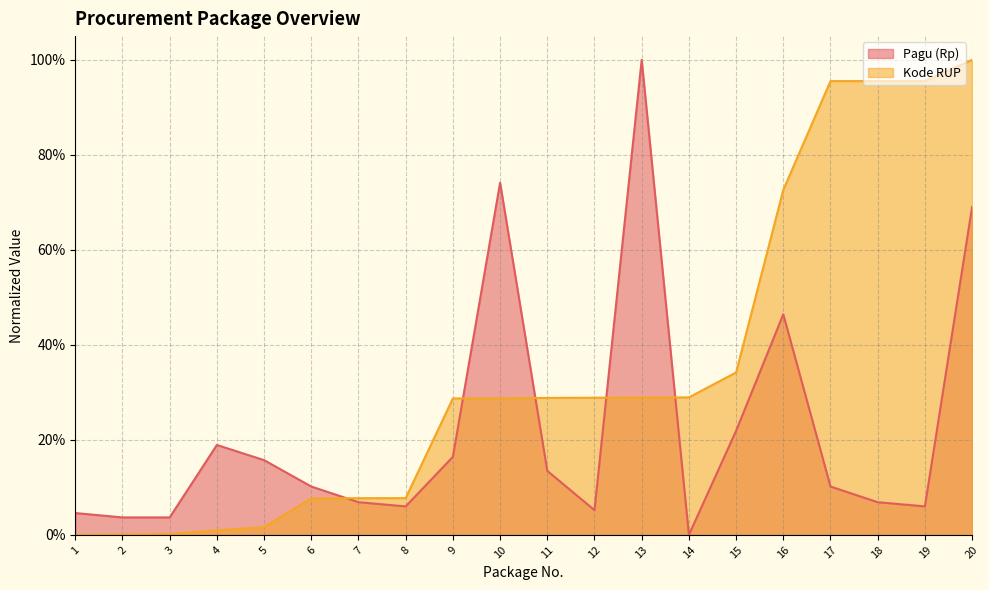

What is the difference between the second highest and minimum values in the Kode RUP series?

1.0